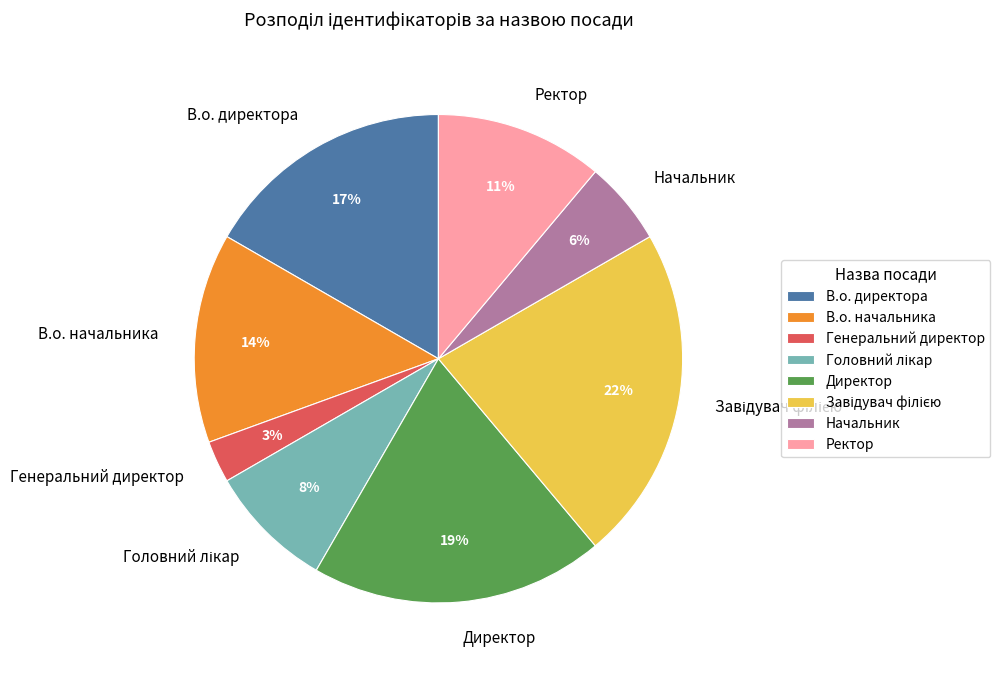

What is the ratio of the value at Ректор to the value at В.о. начальника?

0.8